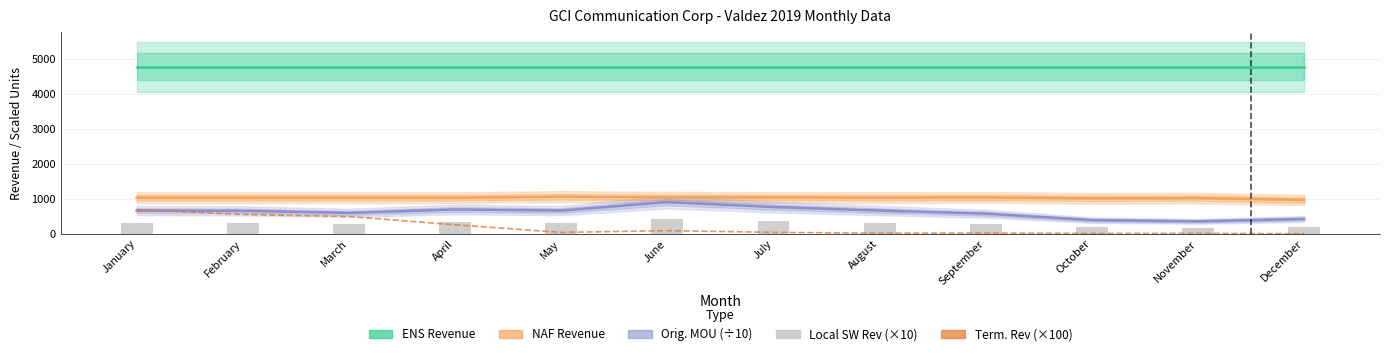

Which label corresponds to the largest value in the chart?

January